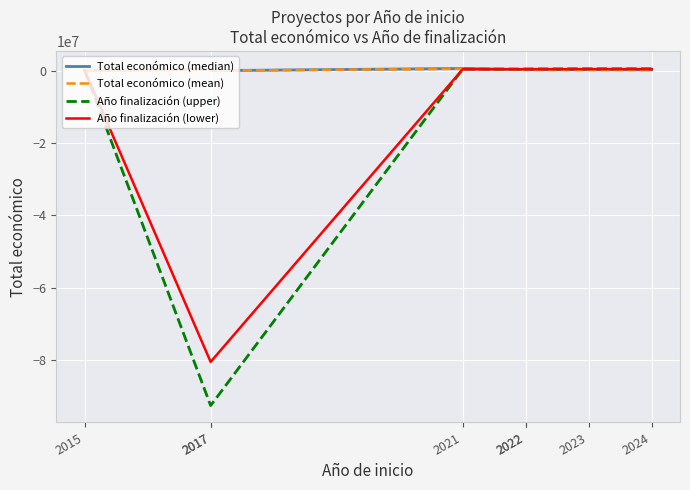

Read the Total económico (mean) value at 2023.

213581.2